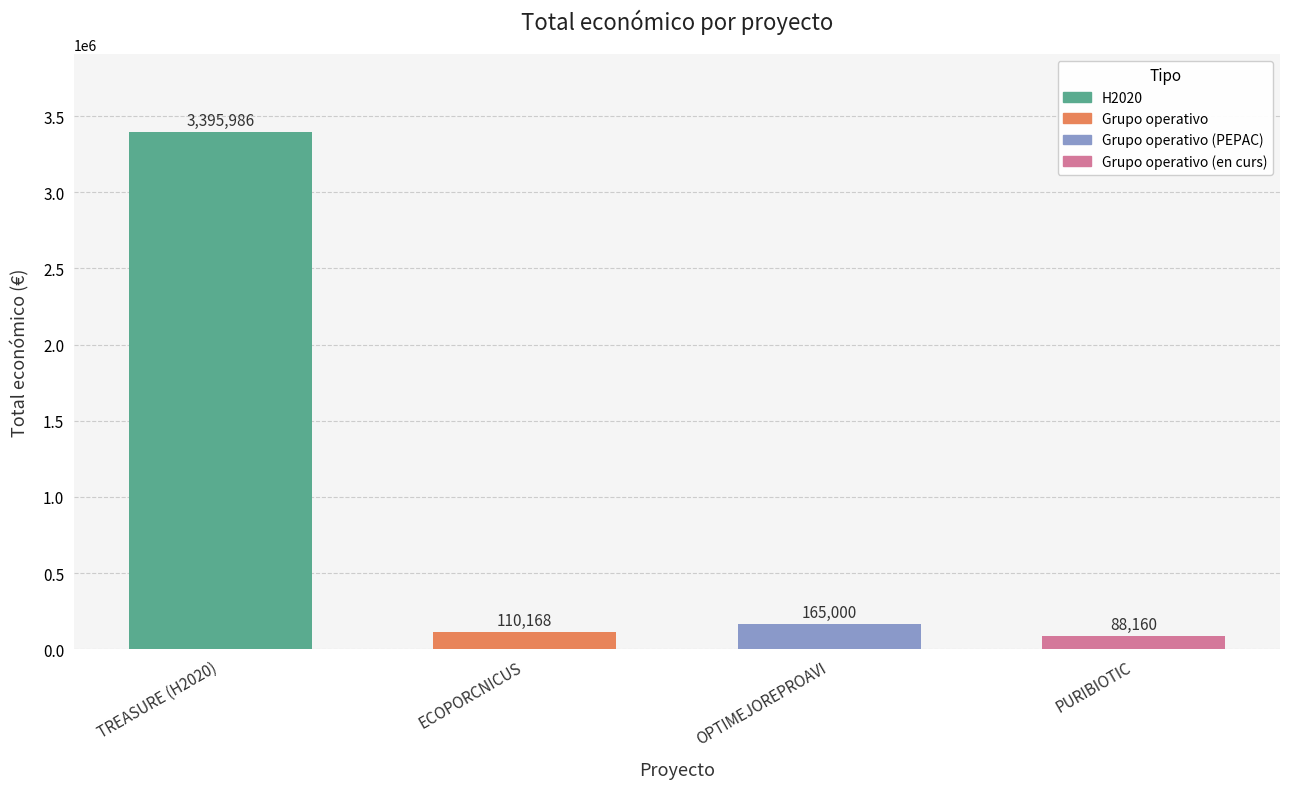

Read the value at TREASURE (H2020), to the nearest 50.

3396000